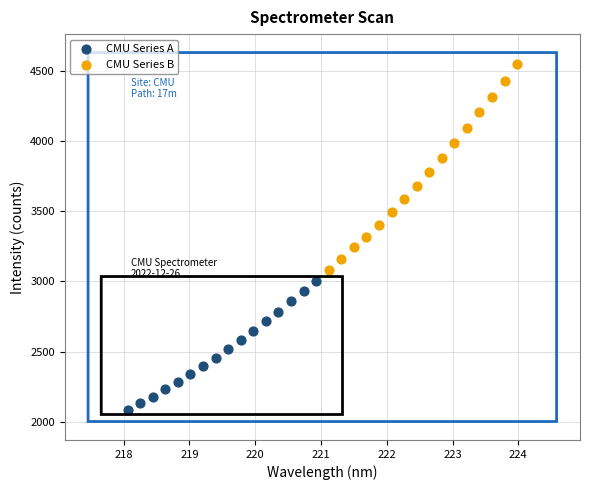

Which series has the widest spread of Y values?

CMU Series B